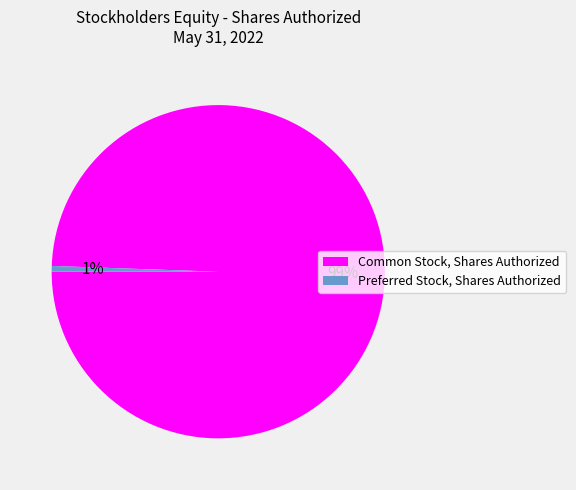

Between Preferred Stock, Shares Authorized and Common Stock, Shares Authorized, which is larger?

Common Stock, Shares Authorized